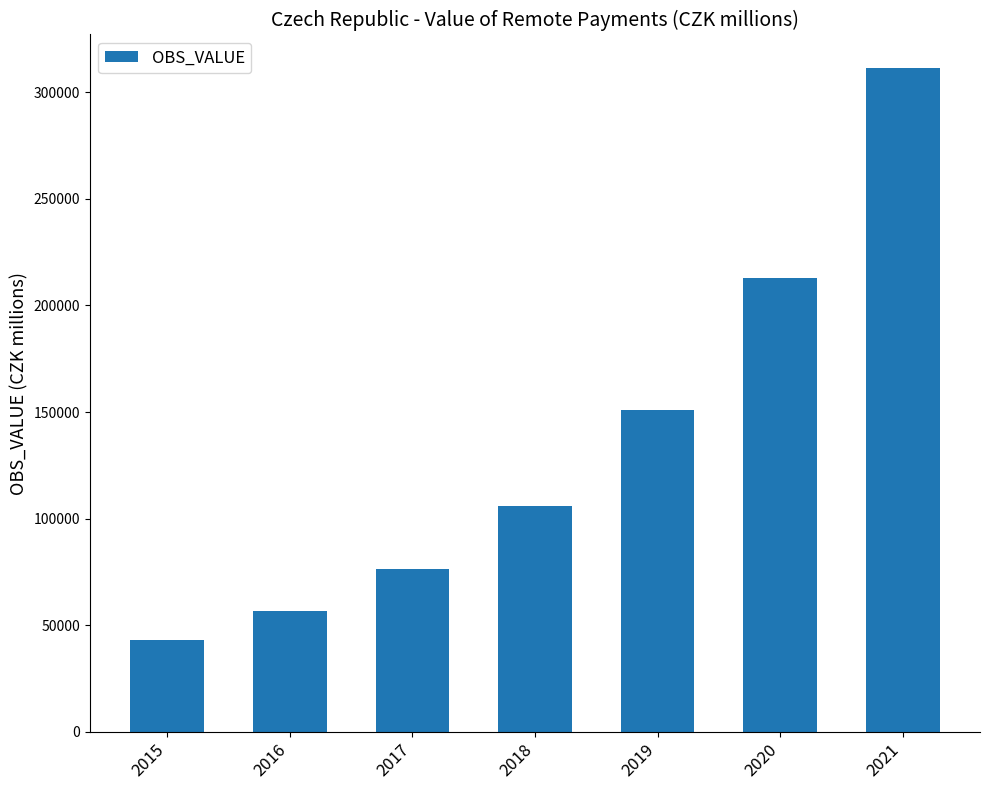

Rank the categories by value from lowest to highest.

2015, 2016, 2017, 2018, 2019, 2020, 2021